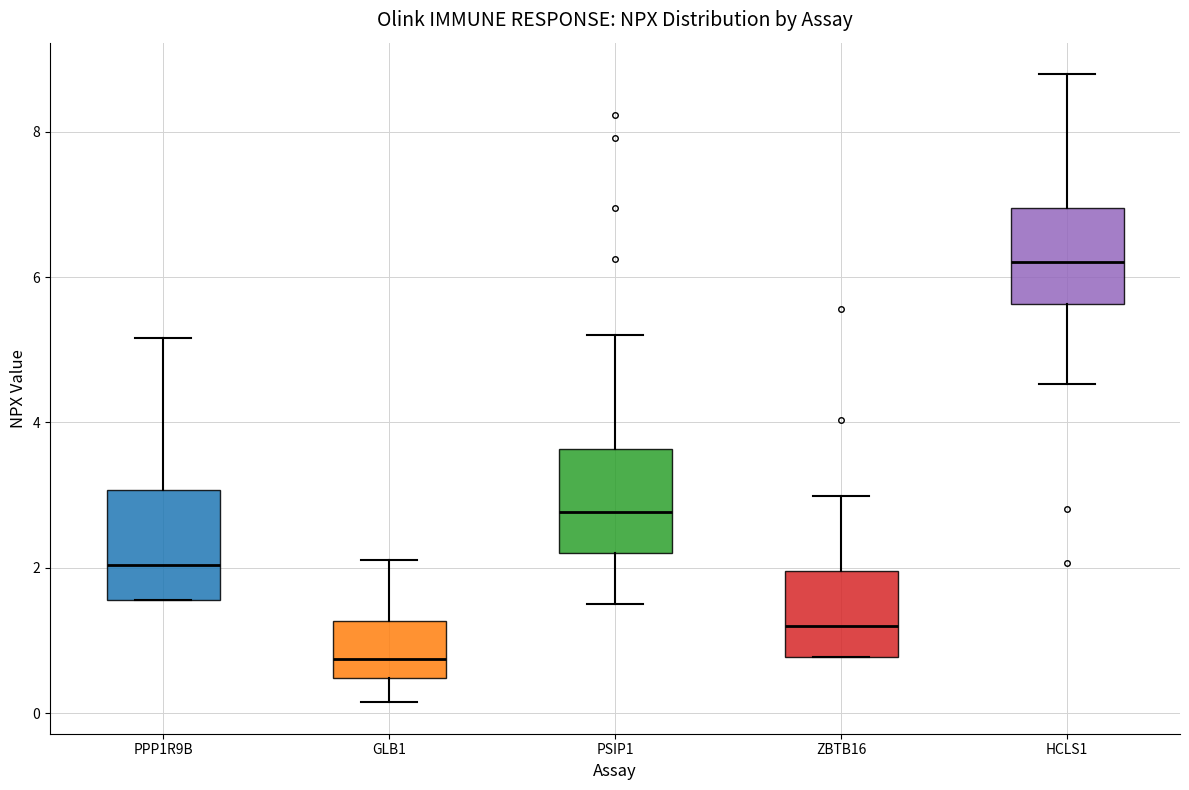

Which box has the highest median line?

HCLS1